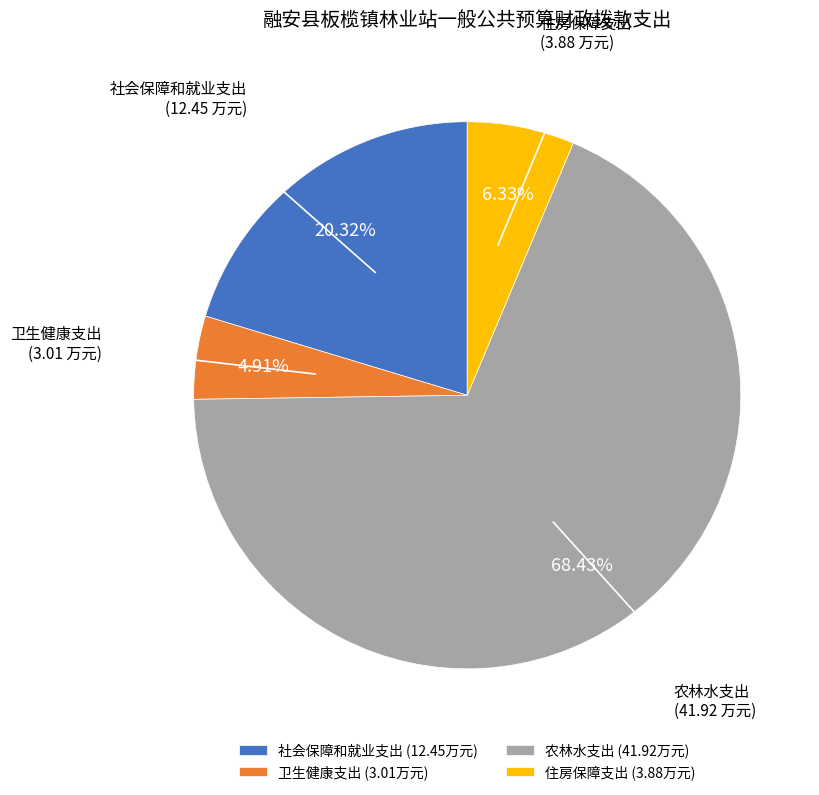

Count the number of slices in the pie.

4